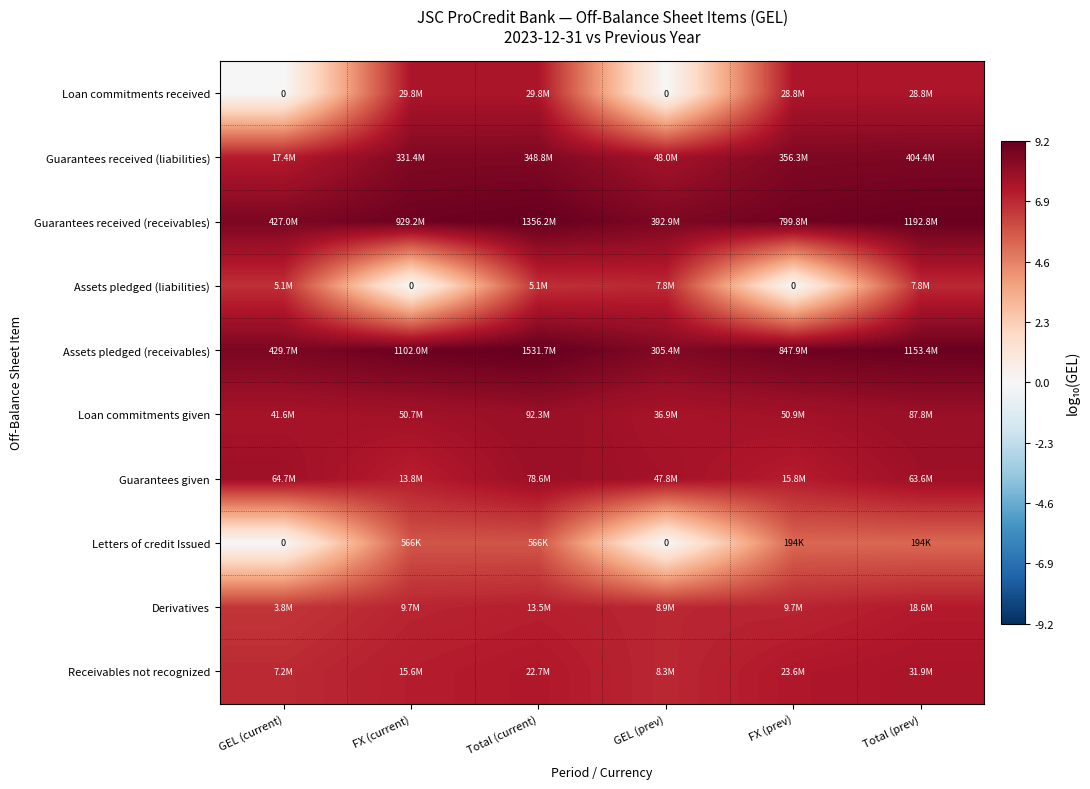

What is the approximate value of Receivables not recognized at GEL (prev)?

6.9